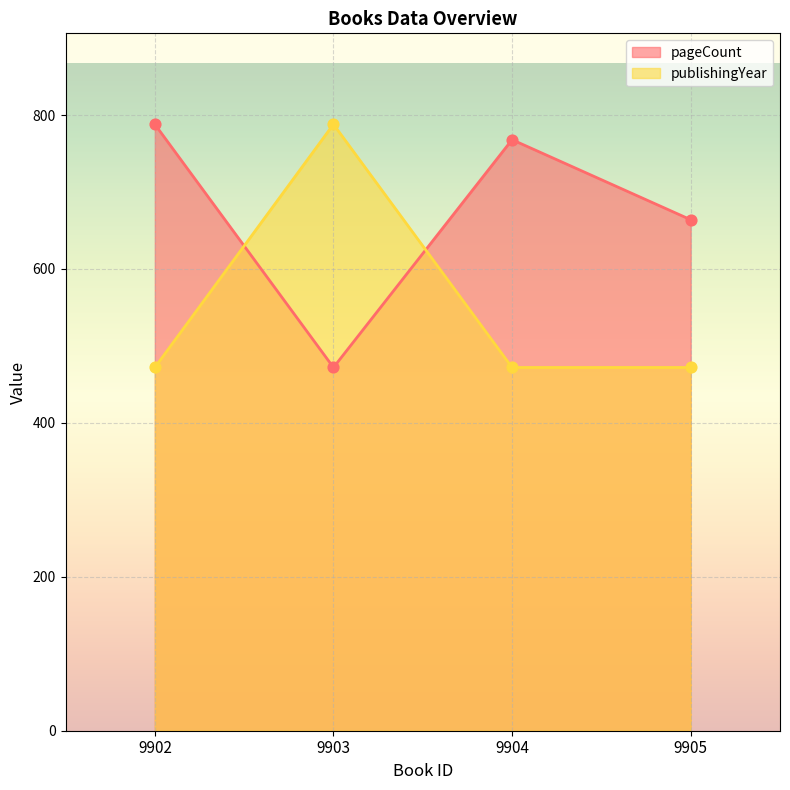

At how many categories does at least one series exceed 635?

4